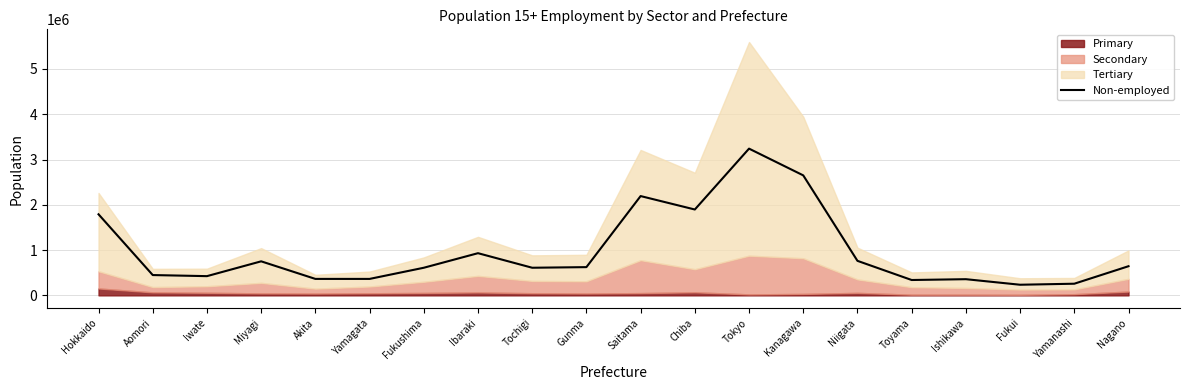

What is the difference between the second highest and minimum values?

2415444